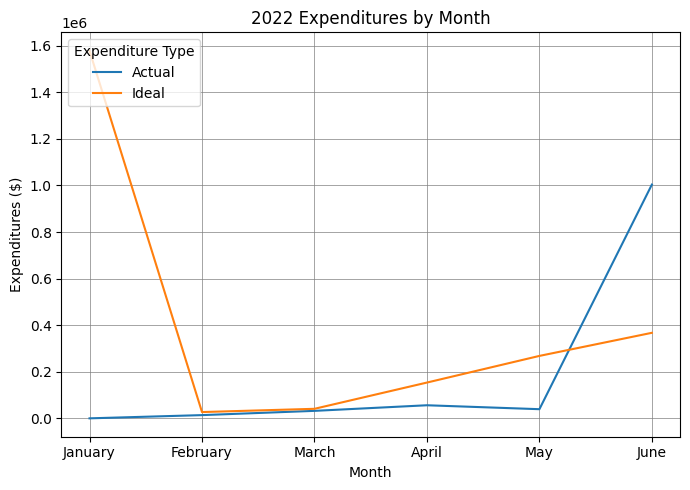

What is the maximum value for Ideal?

1578734.4